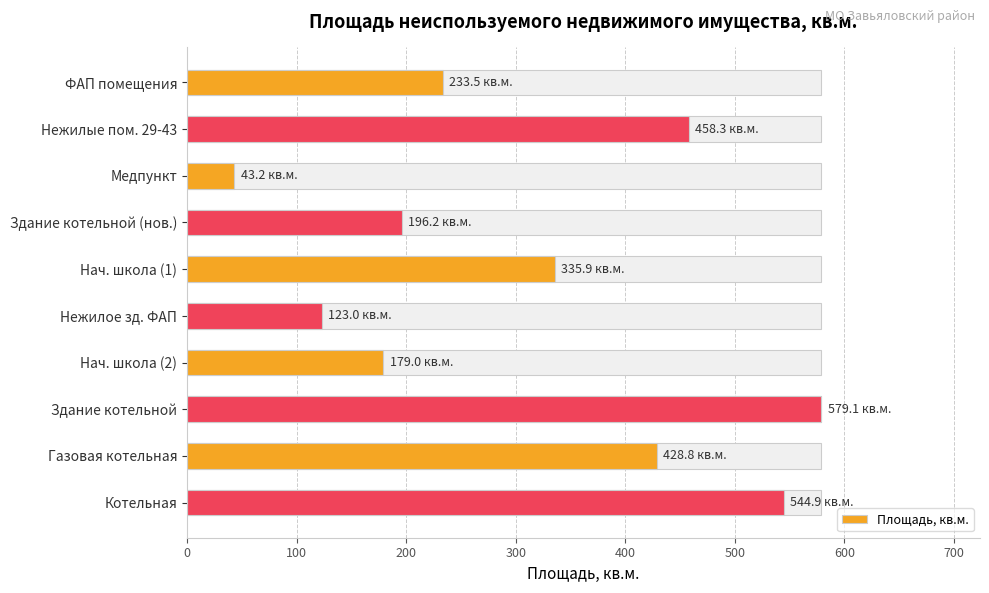

True or false: the data shows 84.9 at Нежилое зд. ФАП.

False